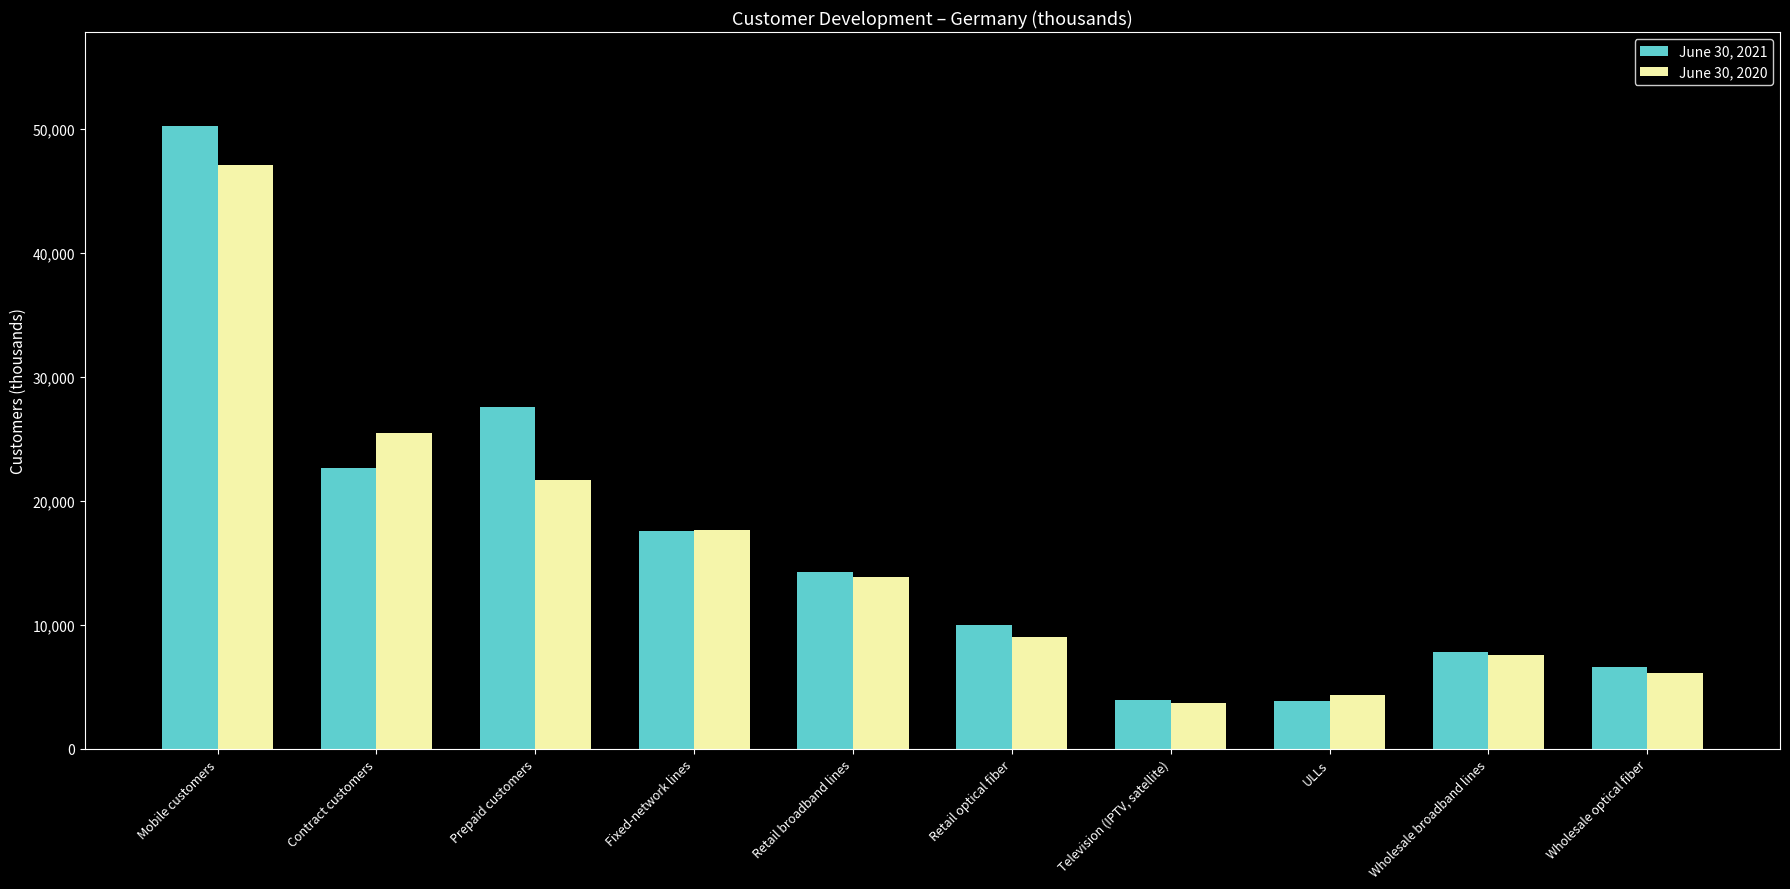

What is the total value across all series at ULLs?

8214